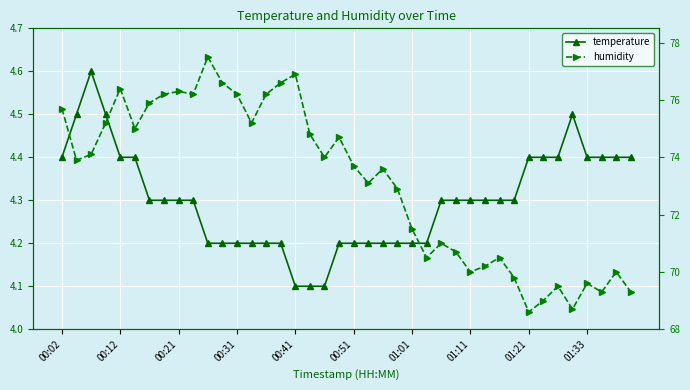

The humidity series shows 74.8 at 17. True or false?

True